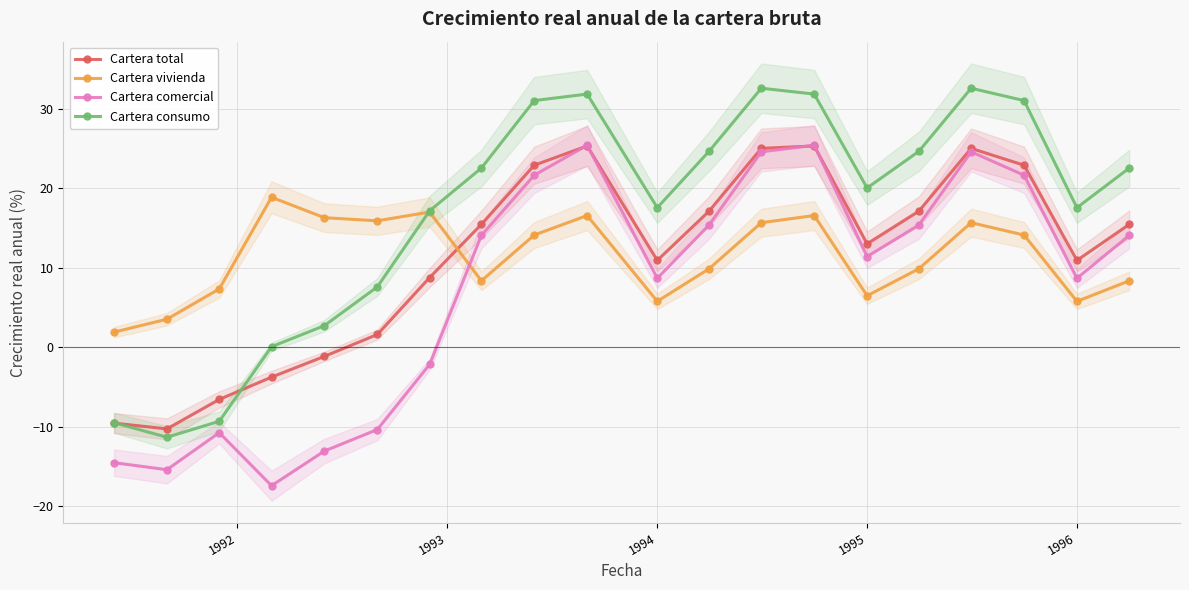

Is it true that Cartera comercial equals 8.7 at 1994?

True